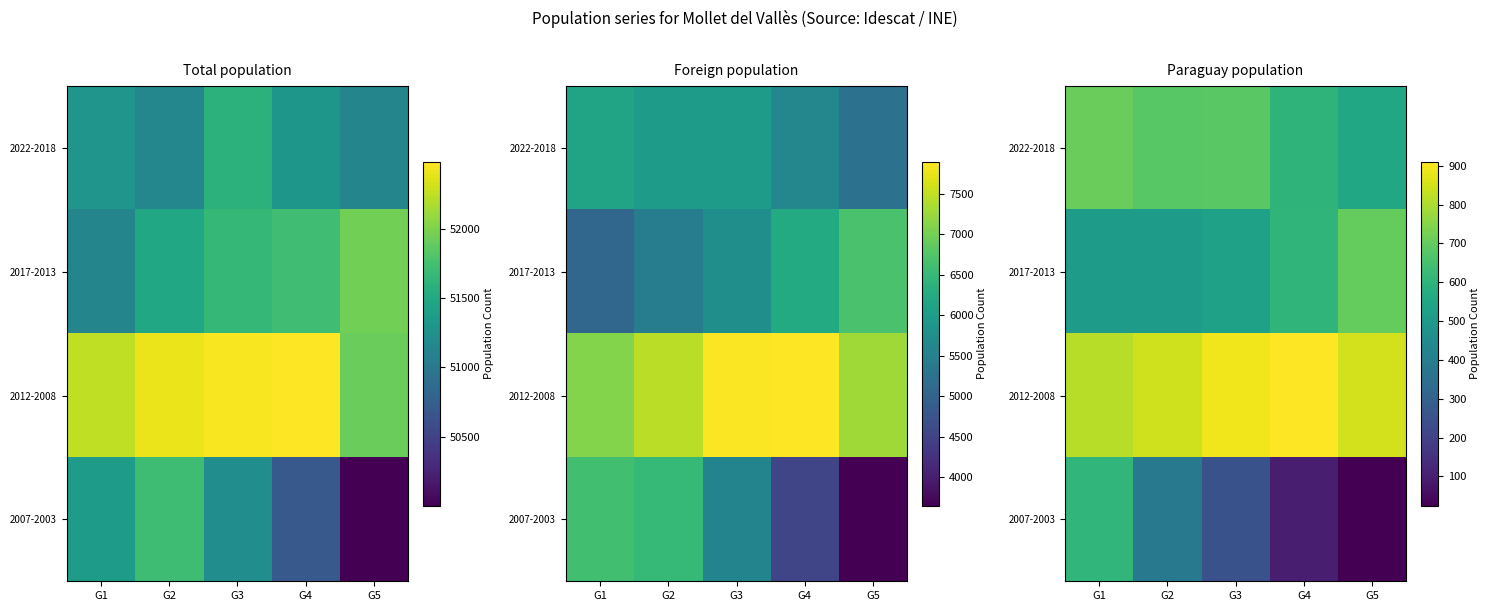

Which has a higher value, G4 or G1?

G1